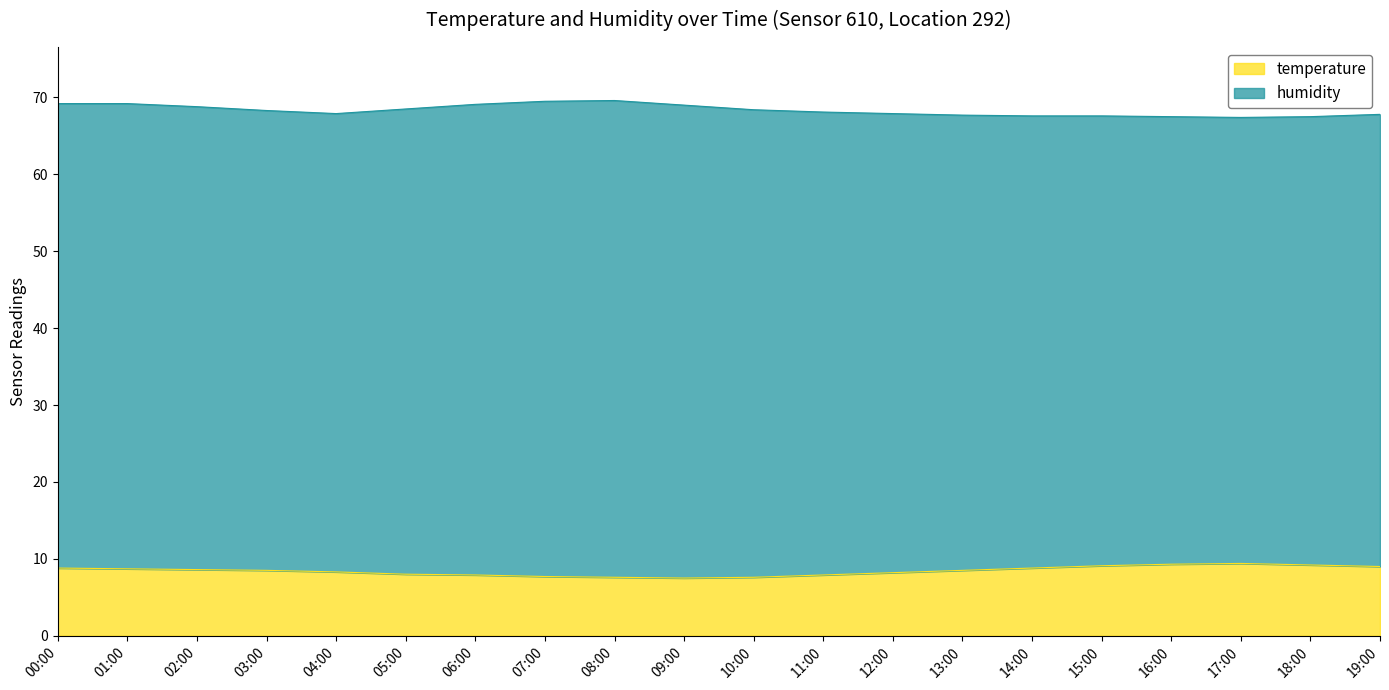

What is the smallest value displayed?

7.5